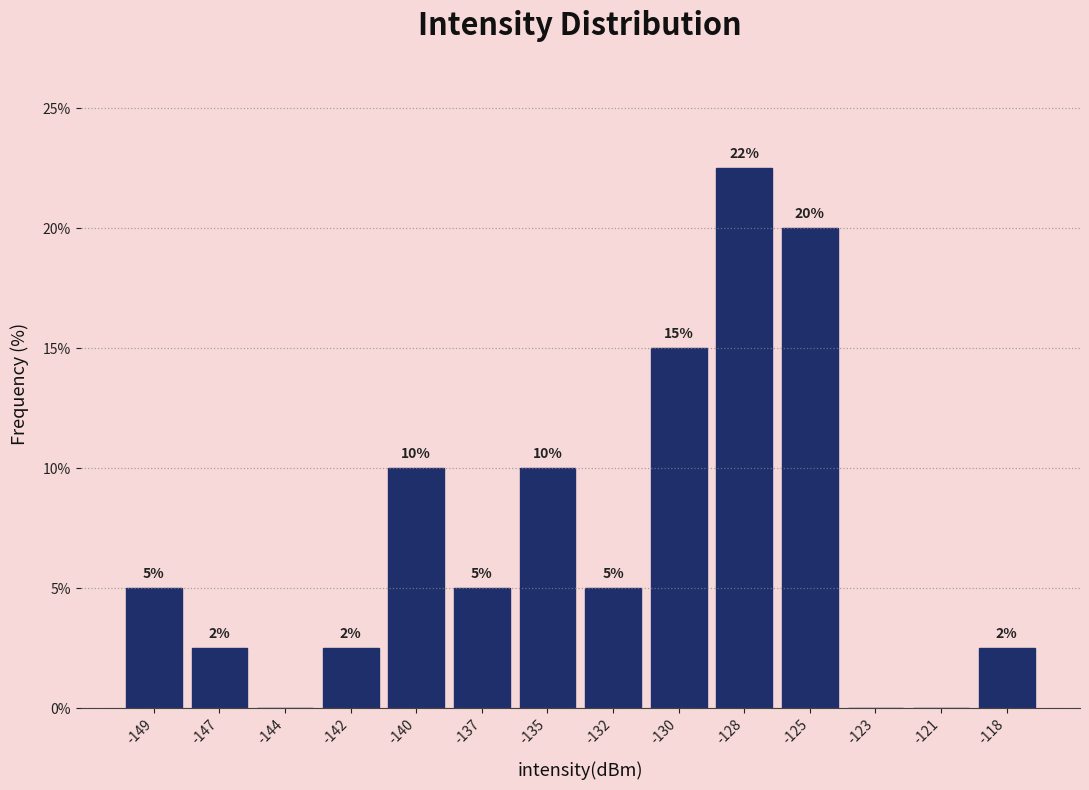

The value at -140 is 15.2. True or false?

False